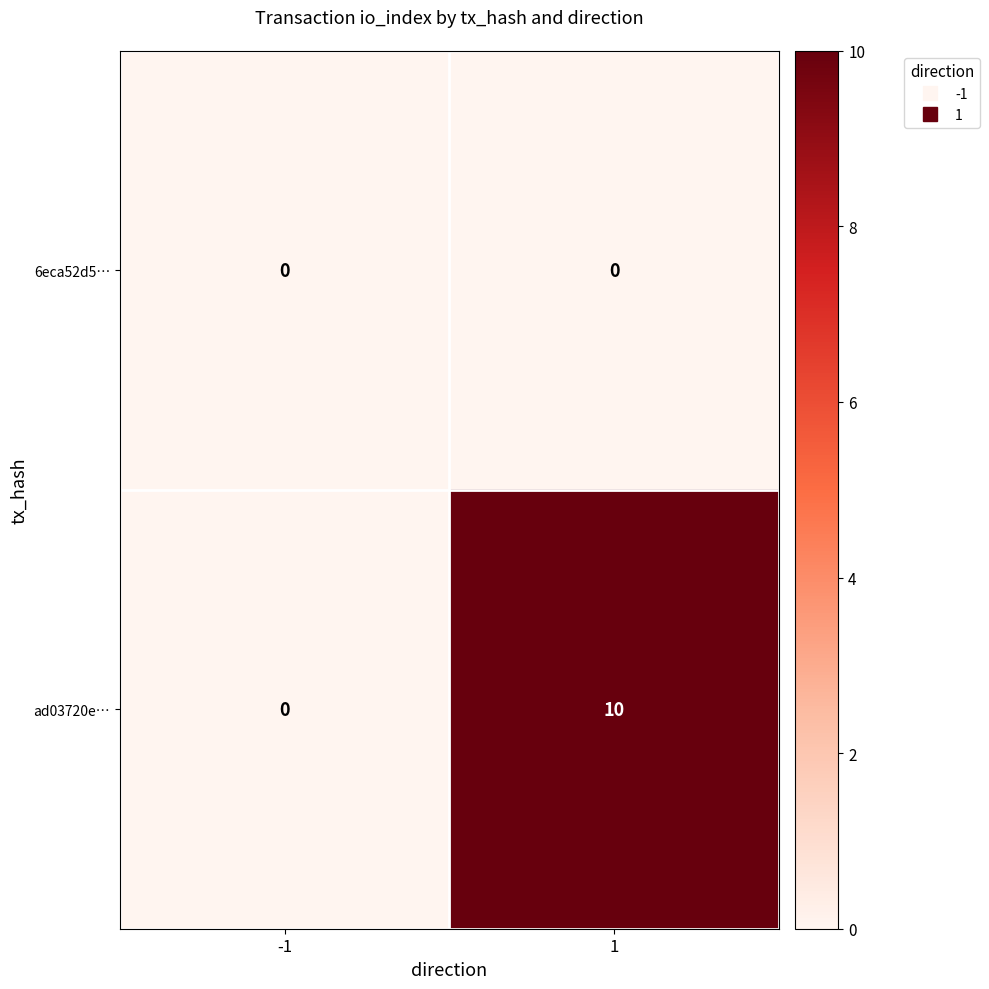

Rank the series at 1 from highest to lowest value.

ad03720e…, 6eca52d5…